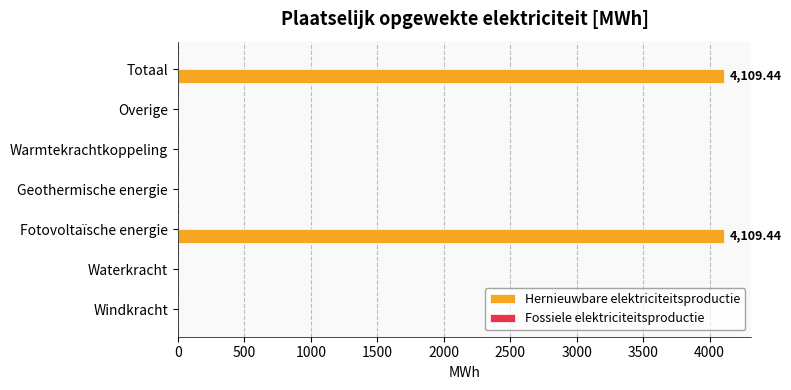

What is the sum of all values?

8218.9